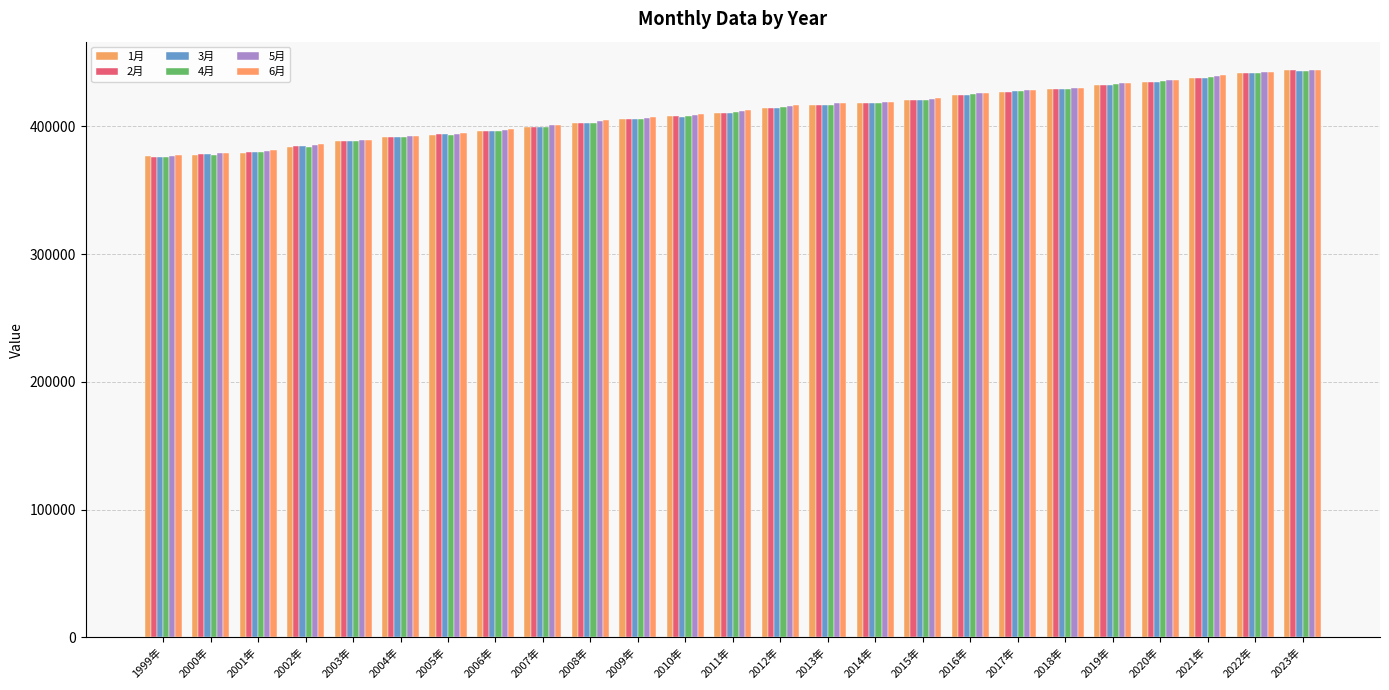

What is the sum of all 1月 values?

10254801